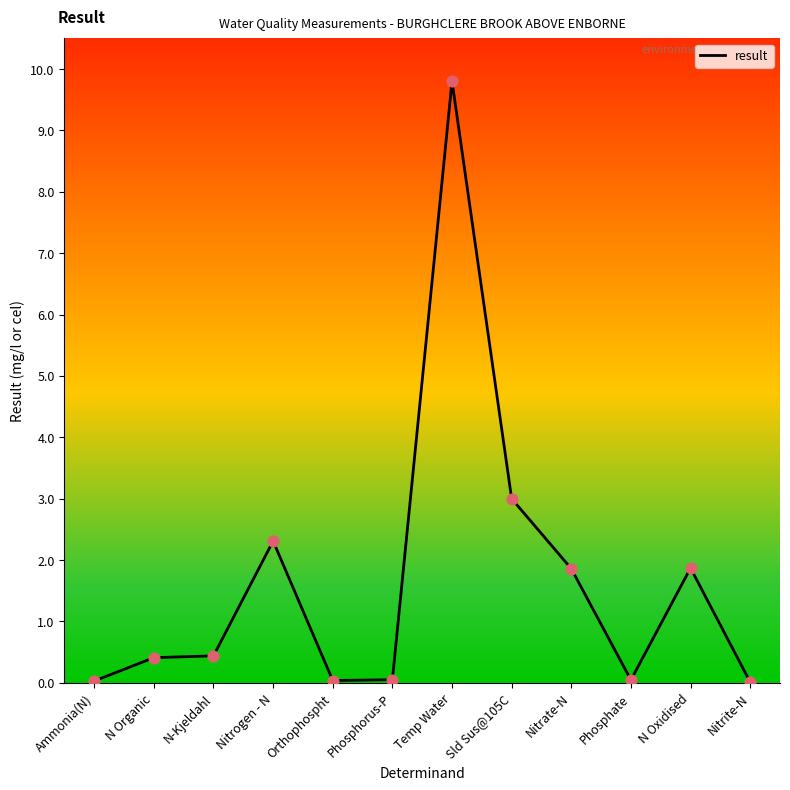

Between Nitrate-N and Sld Sus@105C, which is larger?

Sld Sus@105C